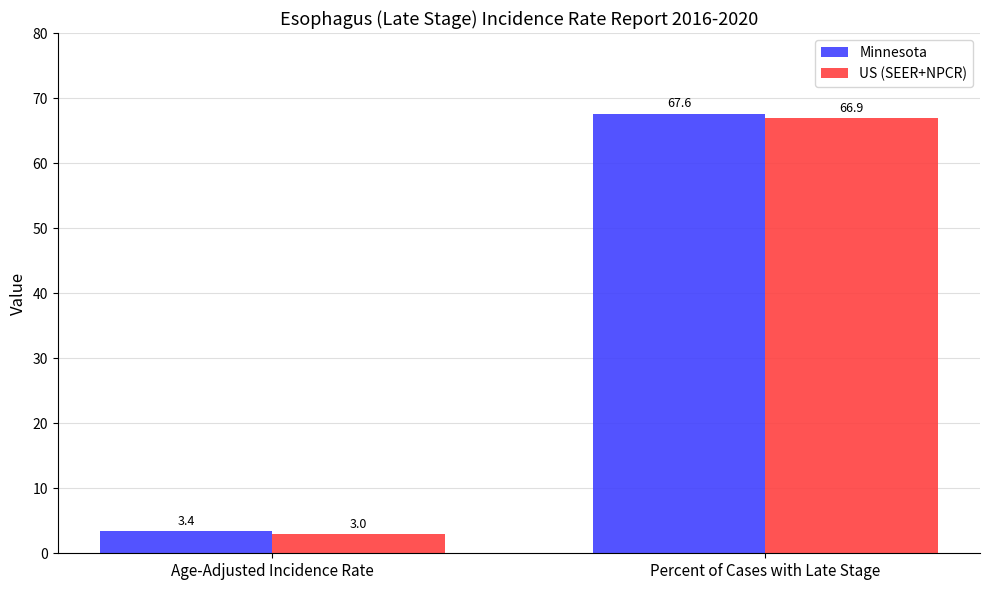

At how many categories does at least one series exceed 34?

1